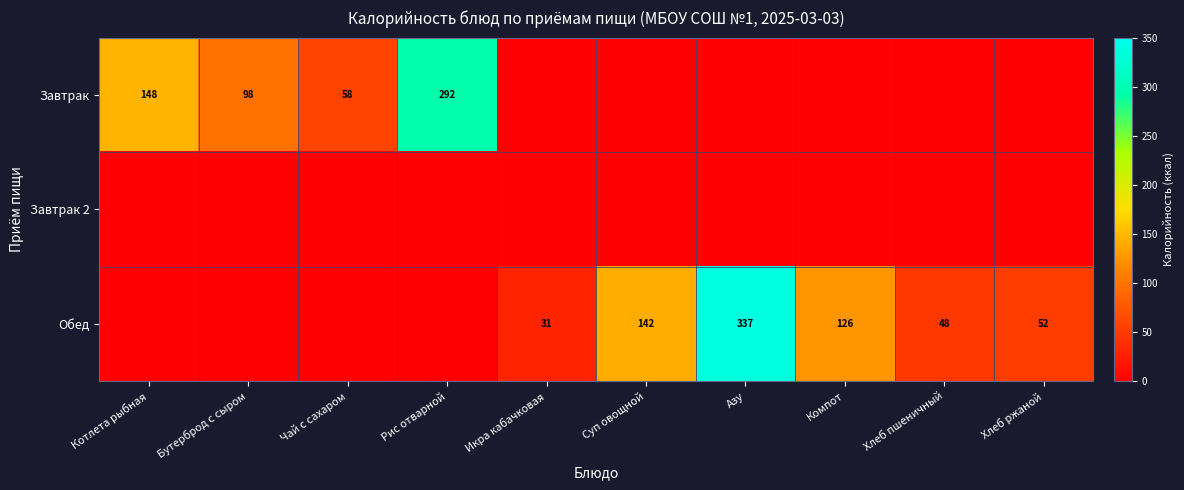

The Завтрак series shows 58 at Чай с сахаром. True or false?

True